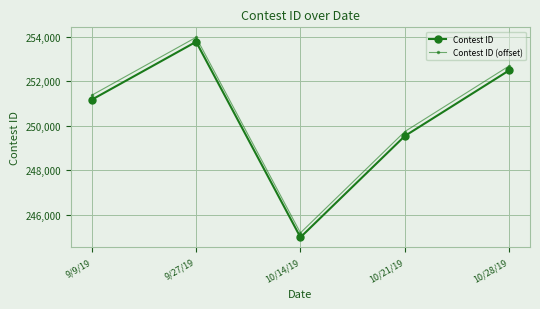

Which category has the lowest value in the Contest ID series?

10/14/19